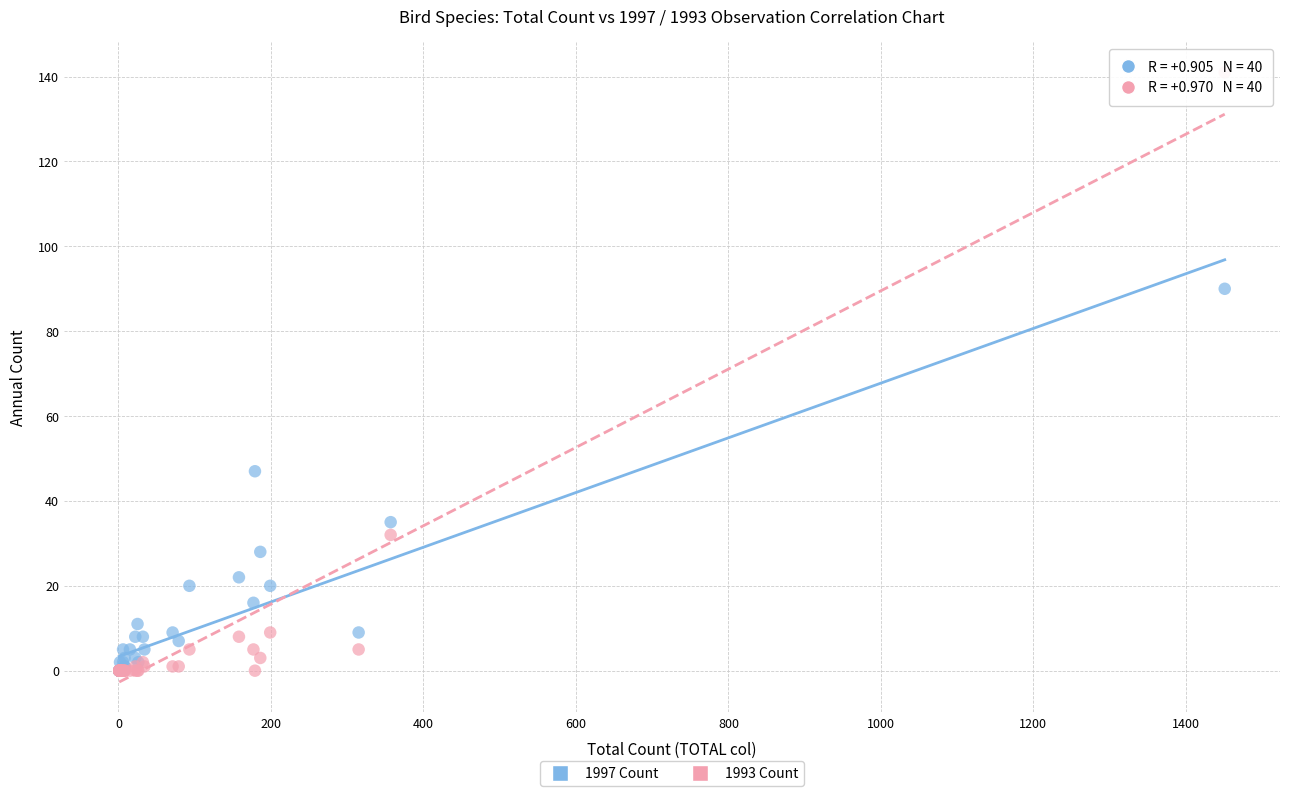

Across all series, what Y value is closest to 70?

90